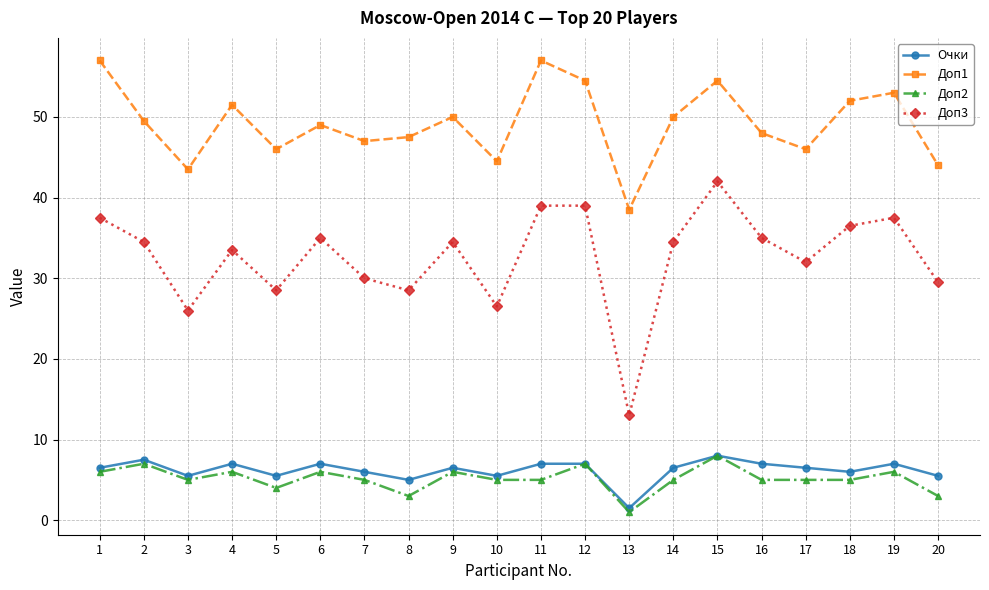

At which label is Очки closest to 4?

8